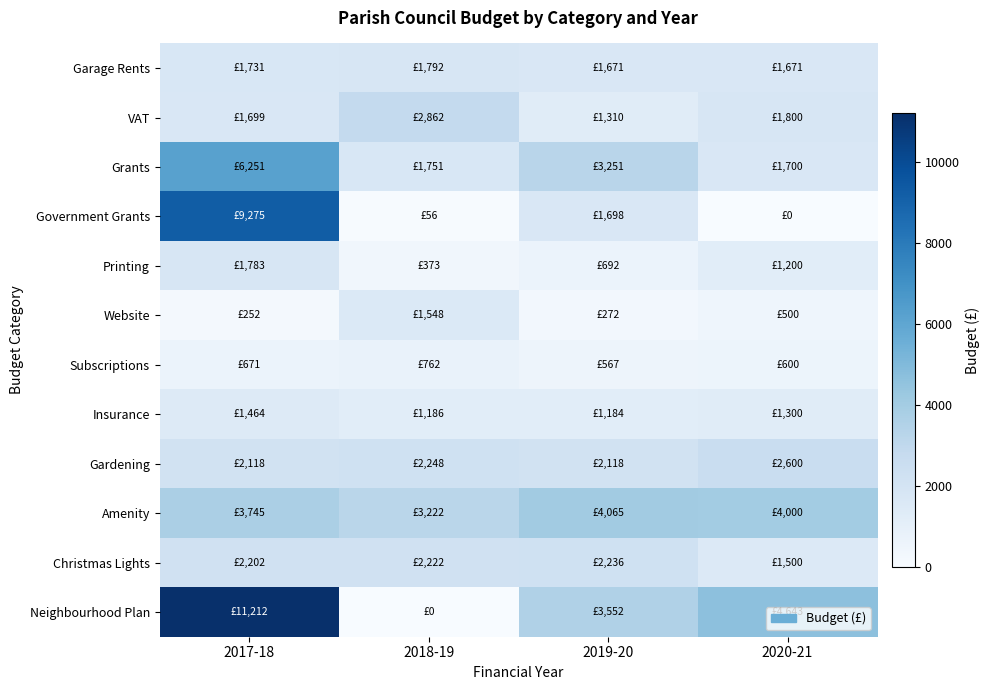

At which category is the sum across all series the highest?

2017-18